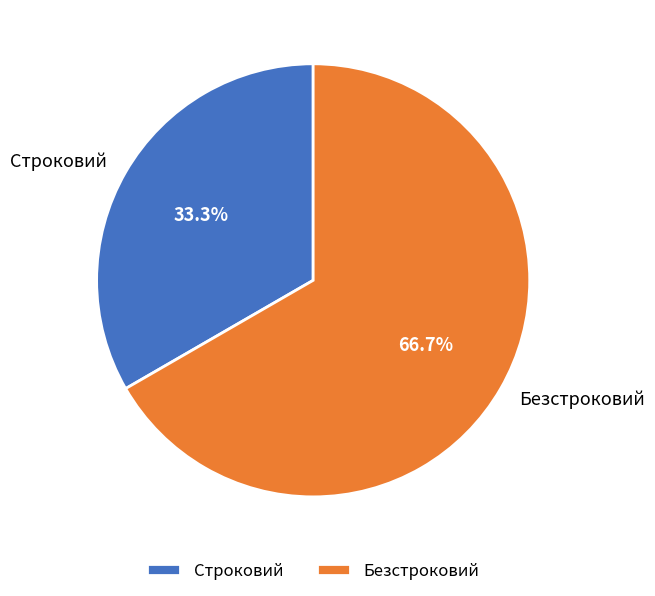

What percentage is the Безстроковий slice, to the nearest percent?

67%